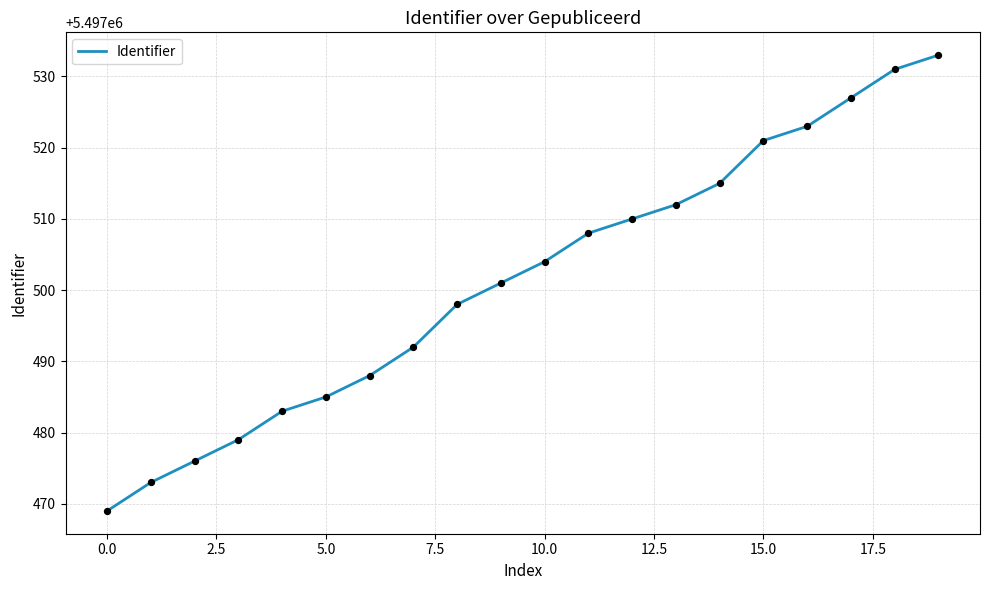

What is the difference between the maximum and minimum values?

64